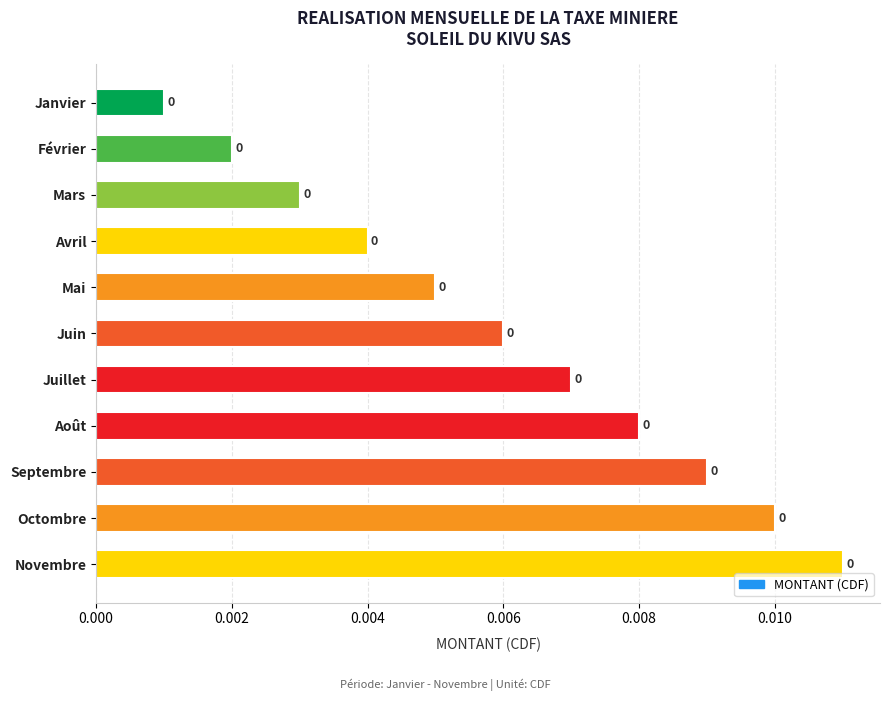

How many values are between 0 and 1?

11